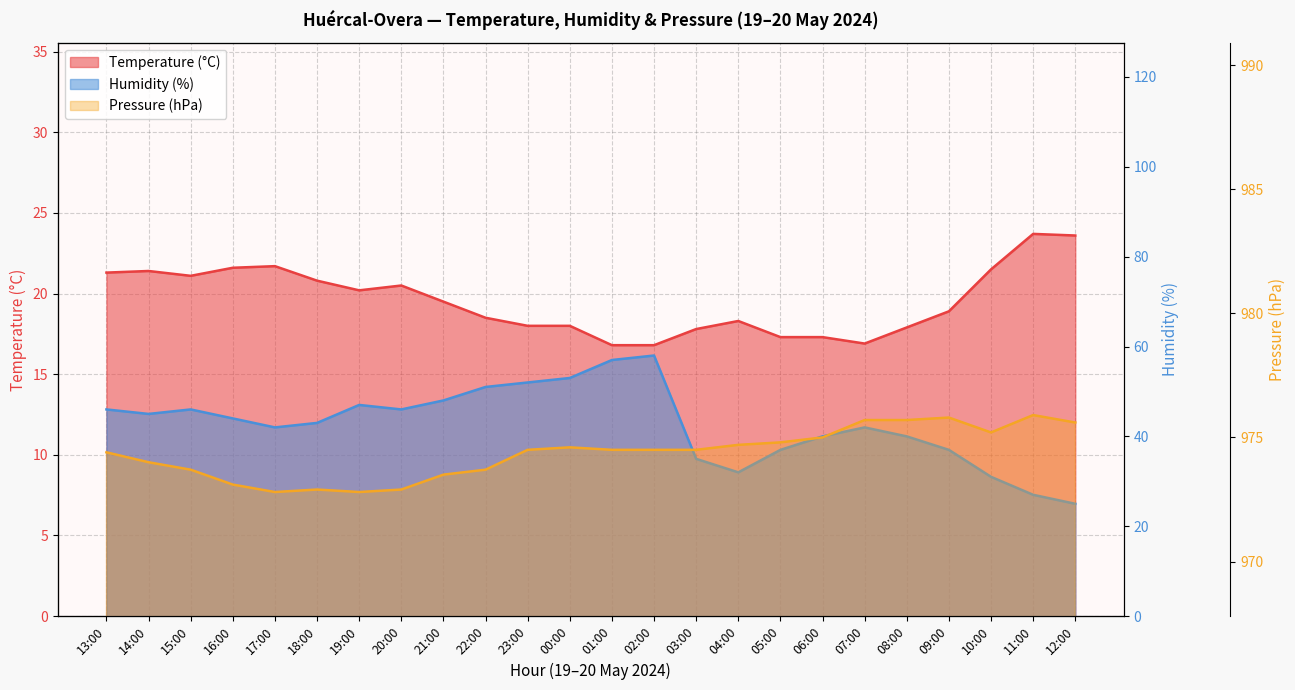

Reading right to left, extract all data points from this chart.

Temperature (°C): 12:00=23.6	11:00=23.7	10:00=21.5	09:00=18.9	08:00=17.9	07:00=16.9	06:00=17.3	05:00=17.3	04:00=18.3	03:00=17.8	02:00=16.8	01:00=16.8	00:00=18.0	23:00=18.0	22:00=18.5	21:00=19.5	20:00=20.5	19:00=20.2	18:00=20.8	17:00=21.7	16:00=21.6	15:00=21.1	14:00=21.4	13:00=21.3
Humidity (%): 12:00=25.0	11:00=27.0	10:00=31.0	09:00=37.0	08:00=40.0	07:00=42.0	06:00=40.0	05:00=37.0	04:00=32.0	03:00=35.0	02:00=58.0	01:00=57.0	00:00=53.0	23:00=52.0	22:00=51.0	21:00=48.0	20:00=46.0	19:00=47.0	18:00=43.0	17:00=42.0	16:00=44.0	15:00=46.0	14:00=45.0	13:00=46.0
Pressure (hPa): 12:00=975.6	11:00=975.9	10:00=975.2	09:00=975.8	08:00=975.7	07:00=975.7	06:00=975.0	05:00=974.8	04:00=974.7	03:00=974.5	02:00=974.5	01:00=974.5	00:00=974.6	23:00=974.5	22:00=973.7	21:00=973.5	20:00=972.9	19:00=972.8	18:00=972.9	17:00=972.8	16:00=973.1	15:00=973.7	14:00=974.0	13:00=974.4